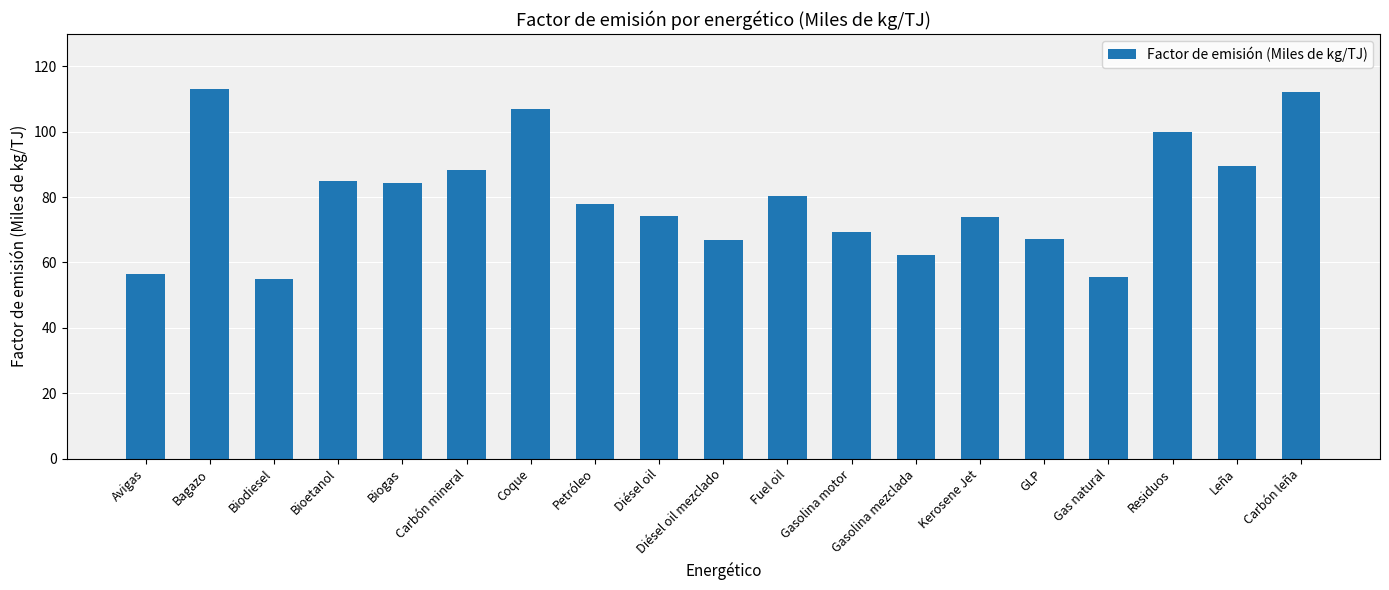

What position from the left is Residuos?

17